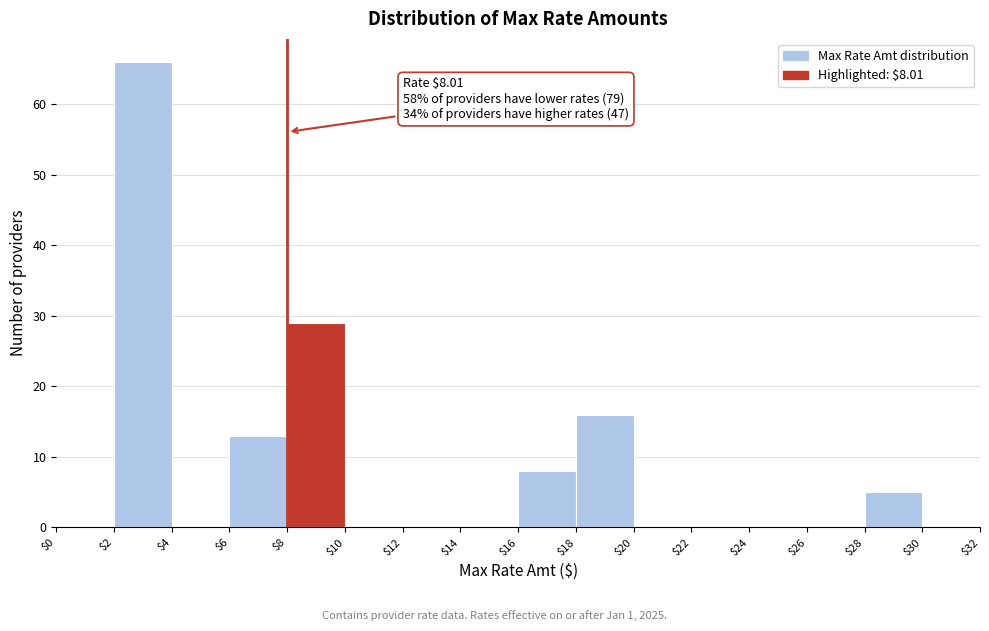

Which range on the x-axis has the tallest bar?

$2 to $4